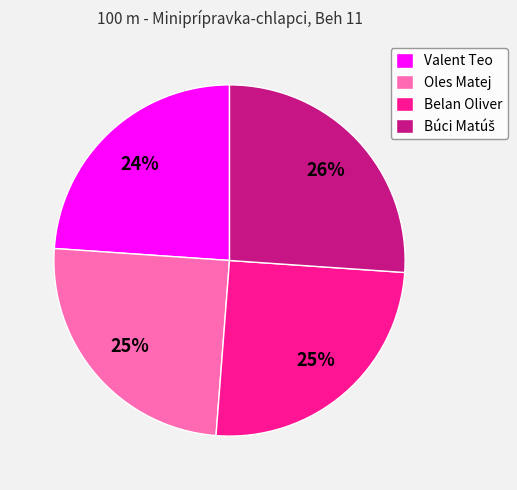

What is the smallest slice in the pie chart?

Valent Teo